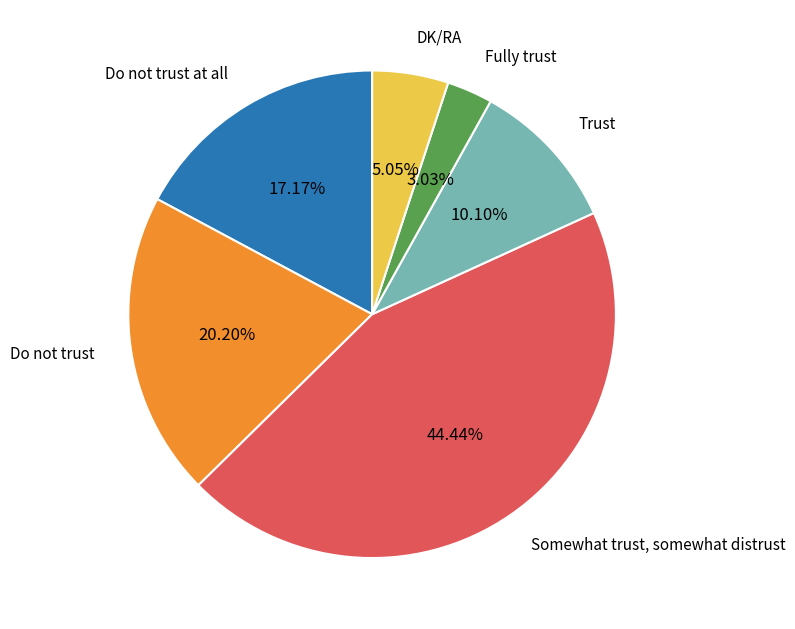

Count the number of slices in the pie.

6